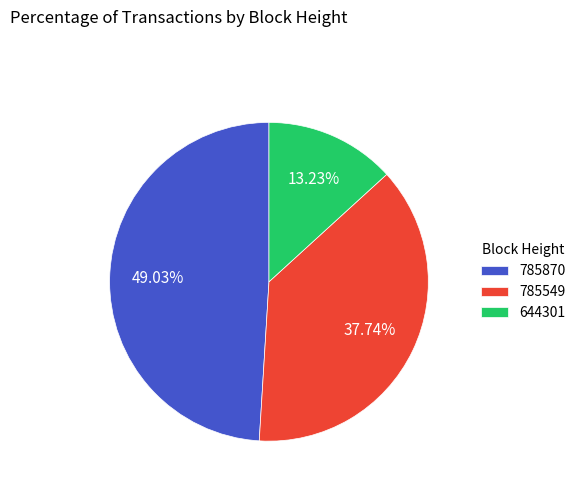

Rank the categories by value from lowest to highest.

644301, 785549, 785870